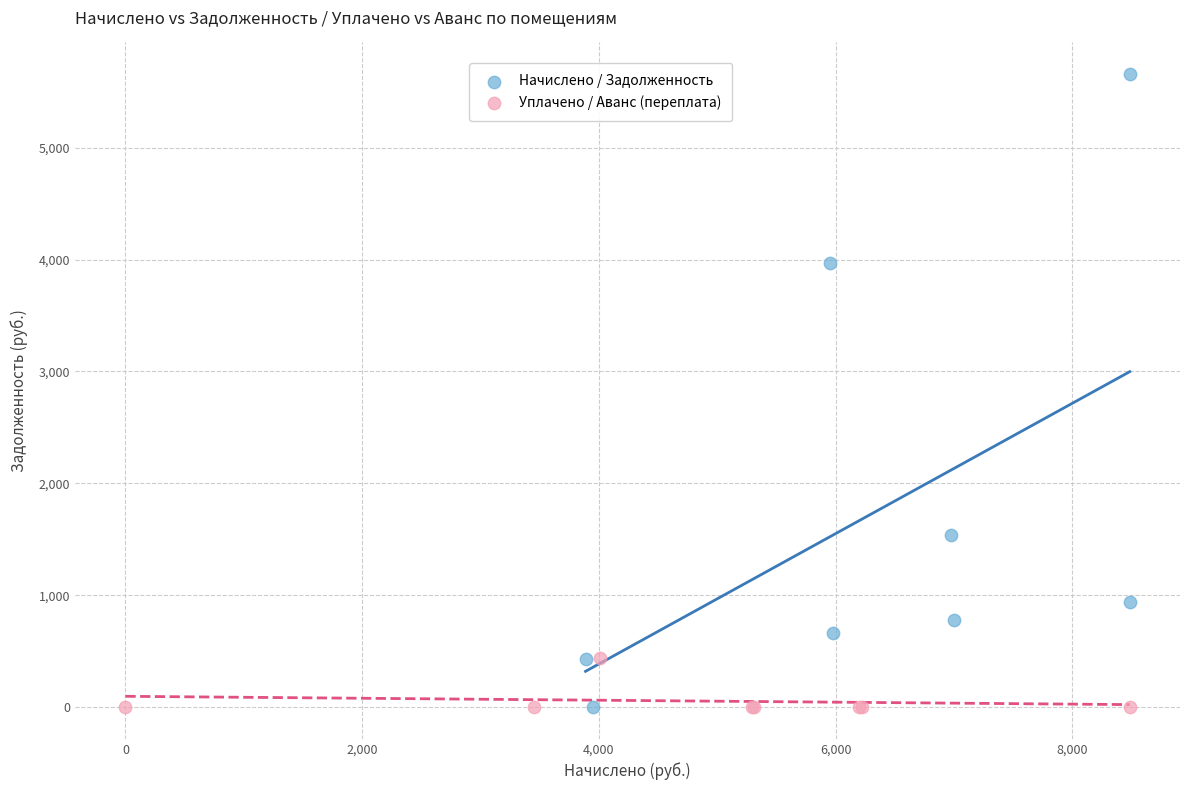

Which series contains the highest Y value?

Начислено / Задолженность